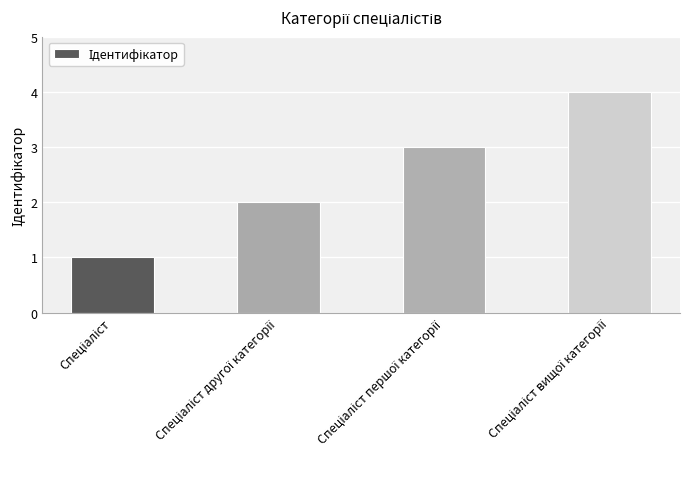

What is the maximum value shown in the chart?

4